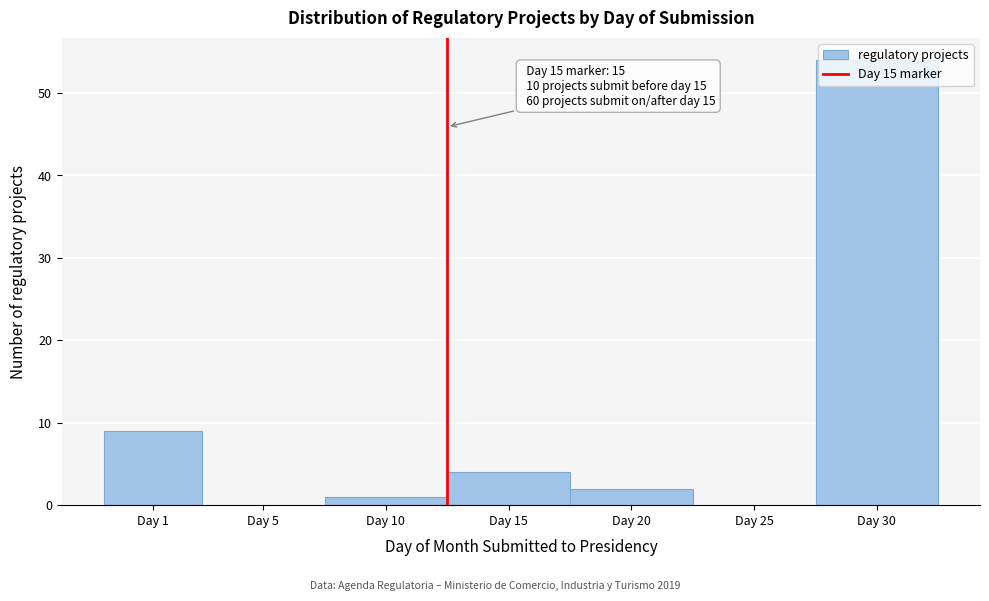

What is the maximum value shown in the chart?

54